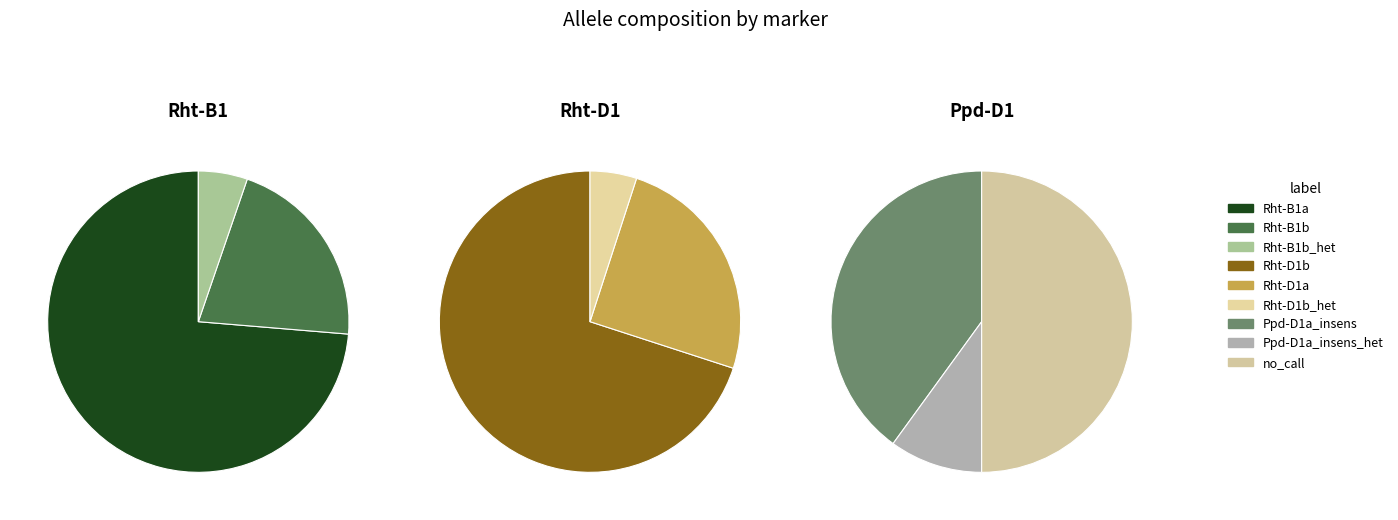

Which slice is the largest?

Rht-B1a